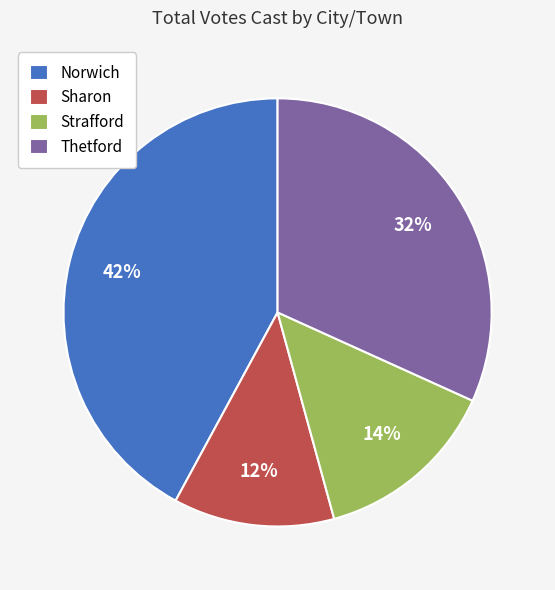

Do Sharon and Thetford together represent more than half of the pie?

No